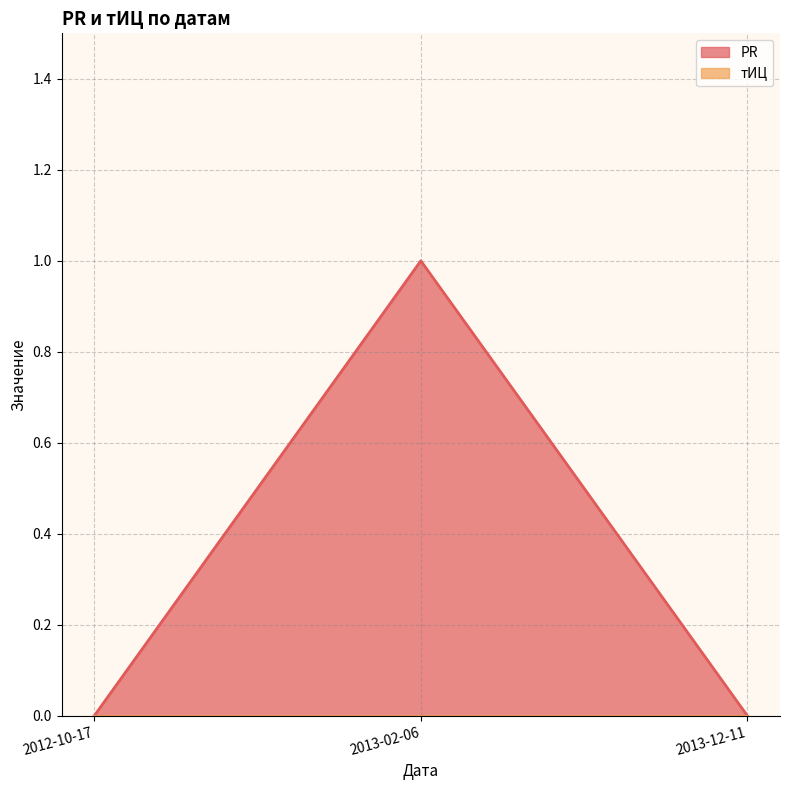

List the labels in order of value, smallest first.

2012-10-17, 2013-12-11, 2013-02-06